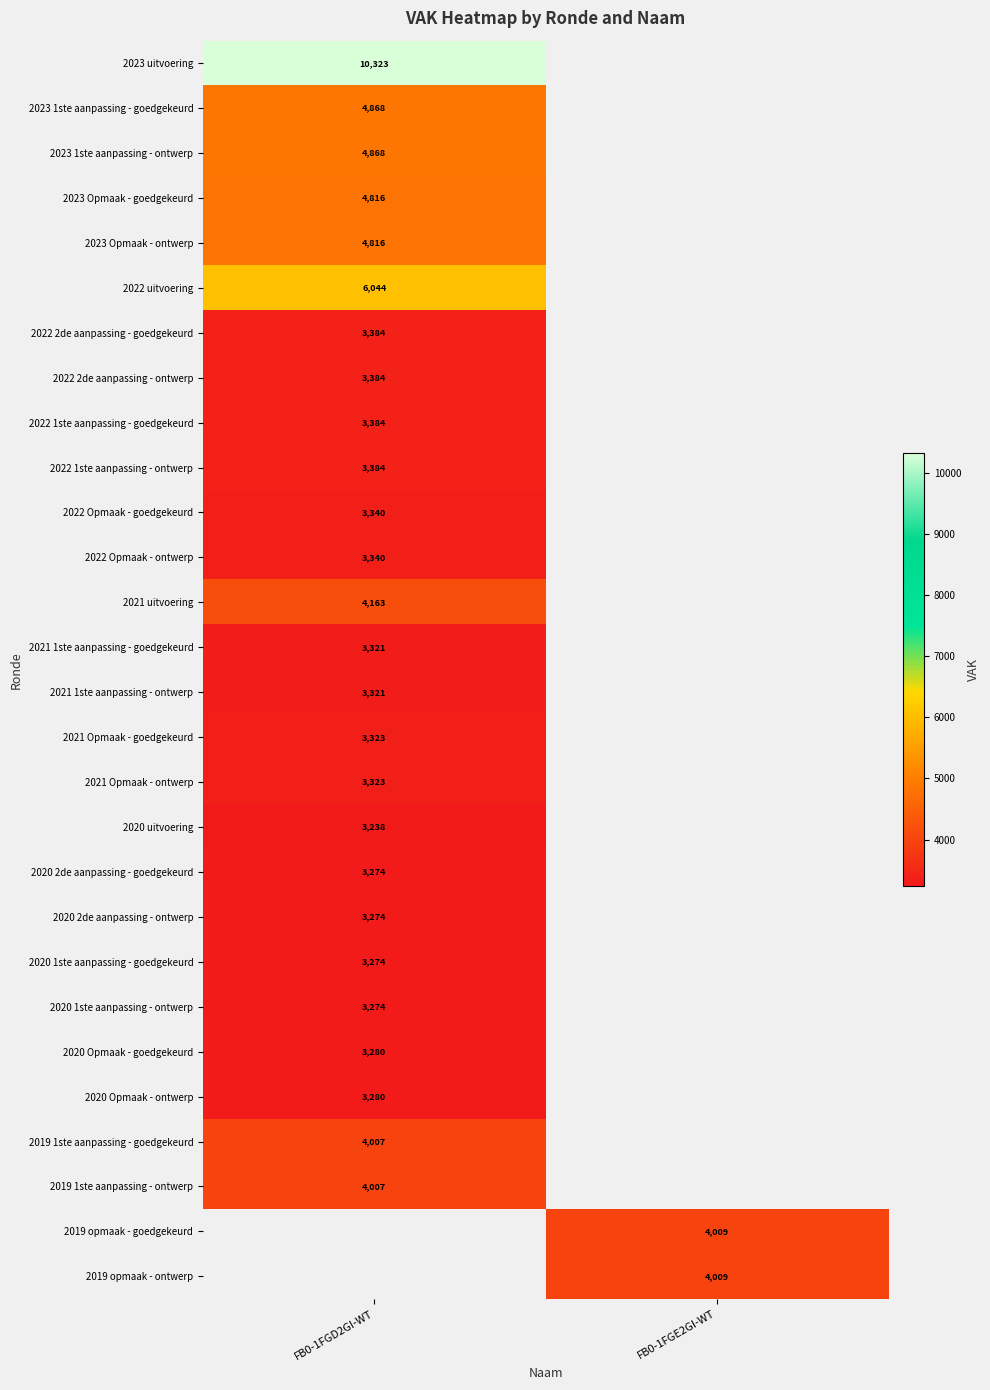

The value of 2020 2de aanpassing - goedgekeurd at FB0-1FGD2GI-WT is 3274. True or false?

True